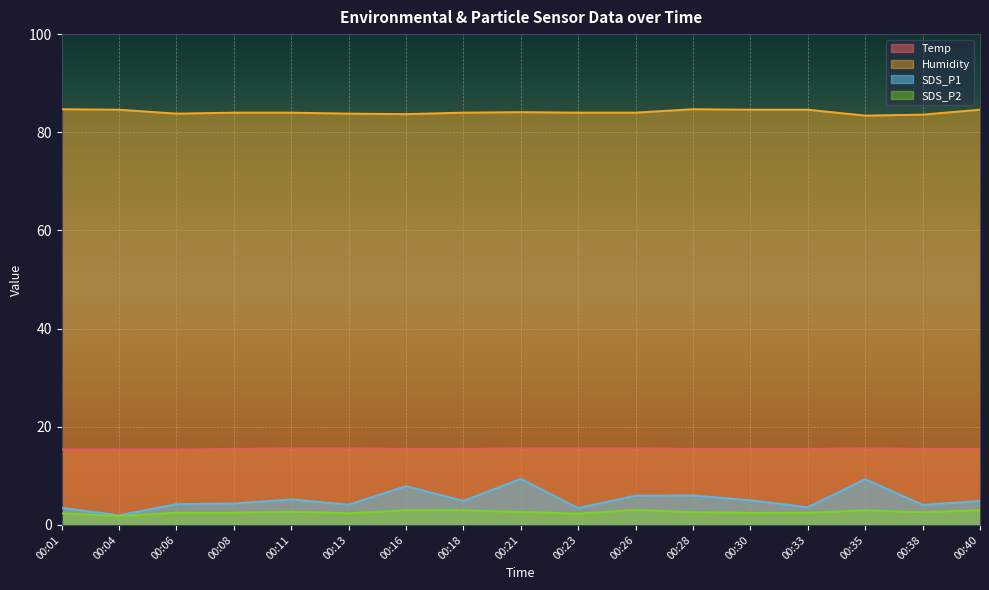

True or false: SDS_P2 and Humidity cross at least once.

False